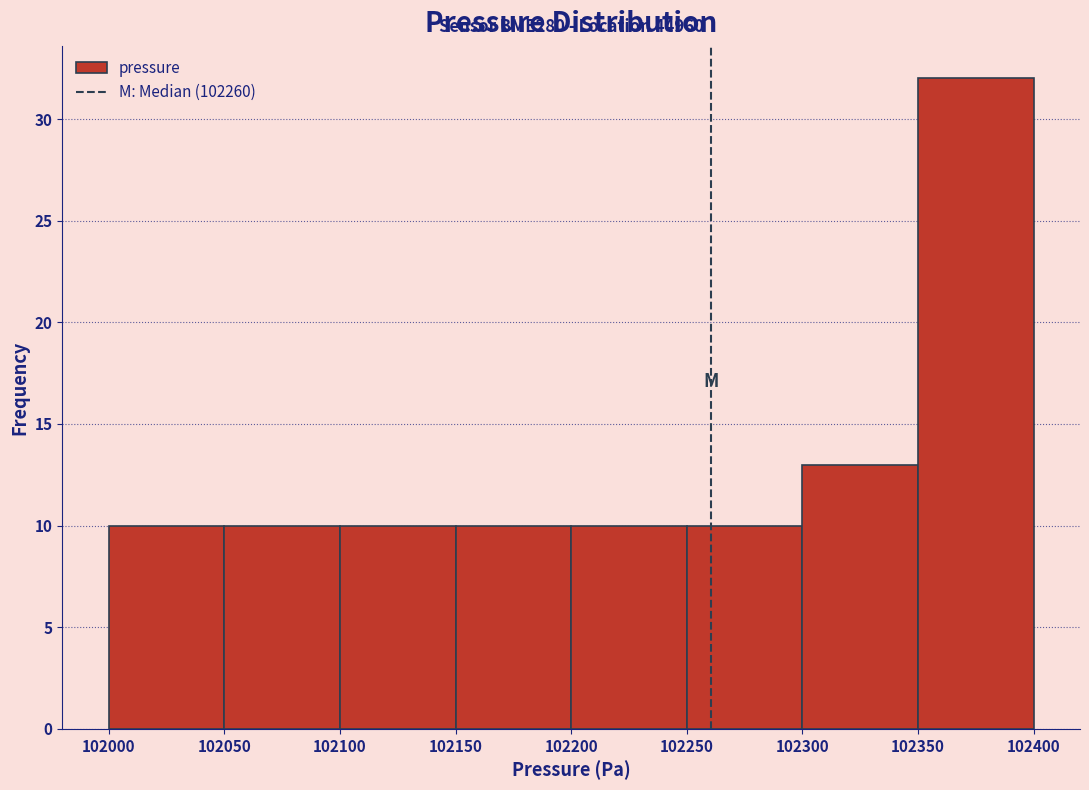

Which range on the x-axis has the tallest bar?

102350 to 102400